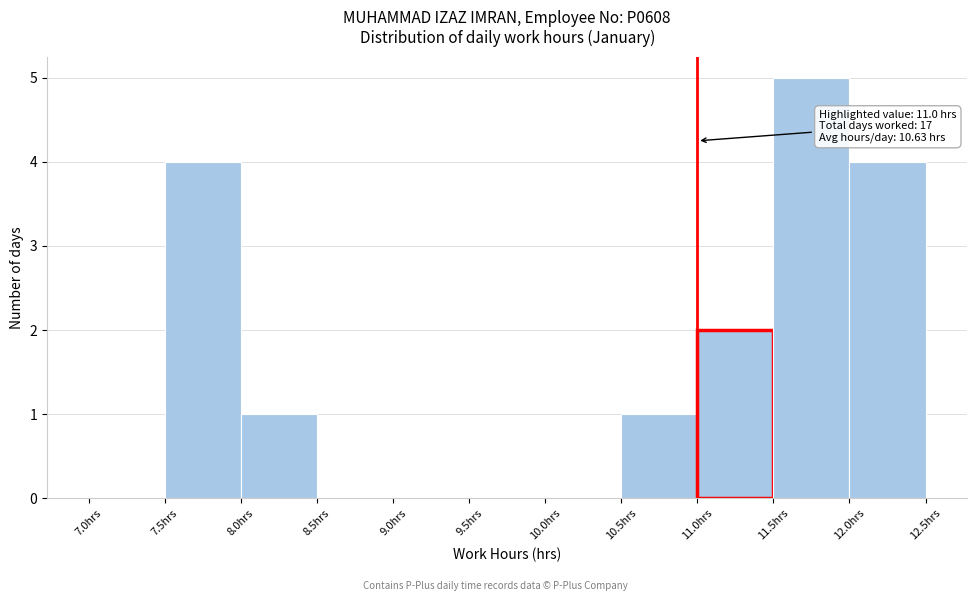

Over which range of the x-axis is the bar tallest?

11.5 to 12.0